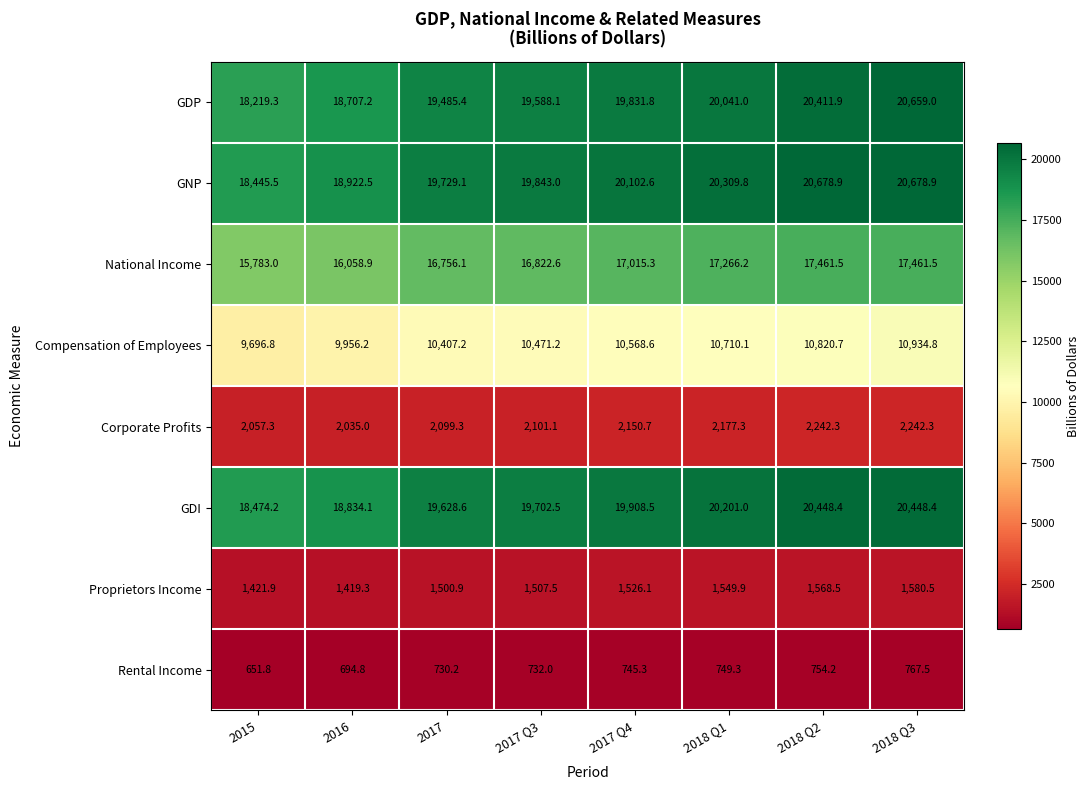

Between 2017 Q4 and 2018 Q3, which series saw the biggest shift?

GDP